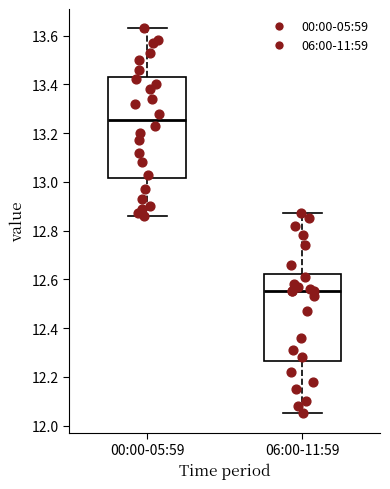

Which box is the tallest, from its lower edge to its upper edge?

00:00-05:59